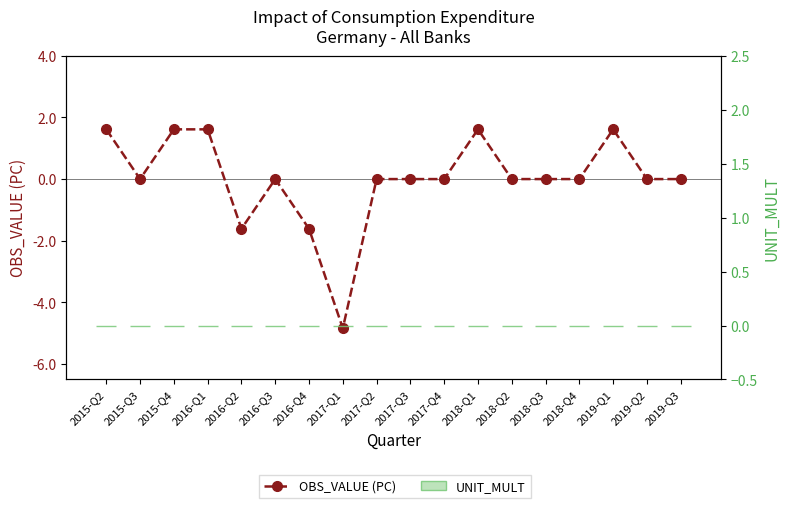

Does the chart contain any negative values?

Yes